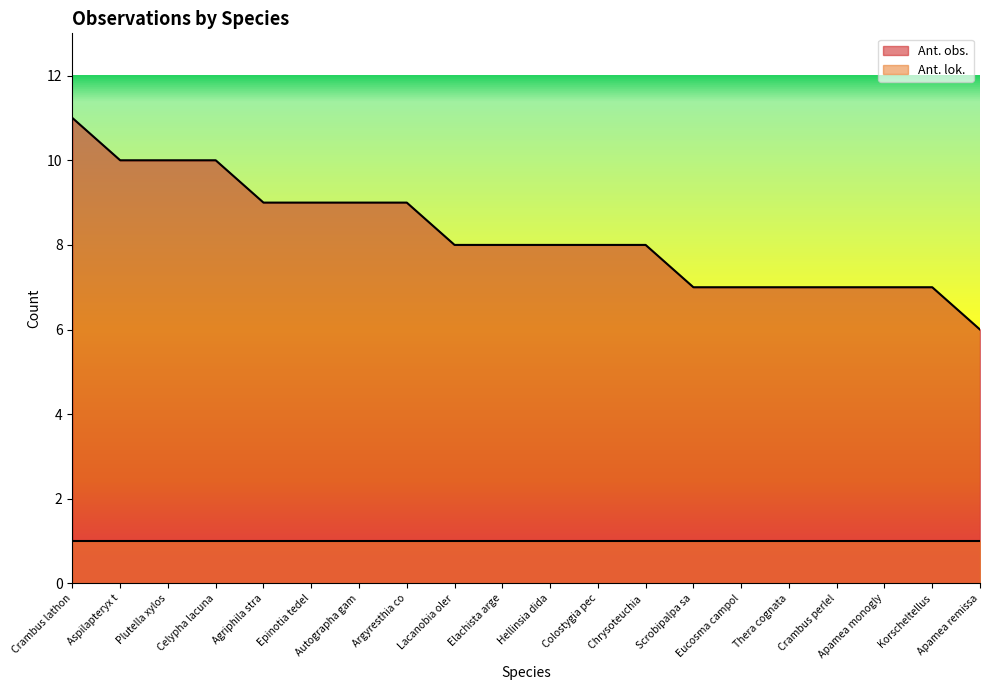

What is the approximate value of Ant. obs. at Colostygia pec?

8